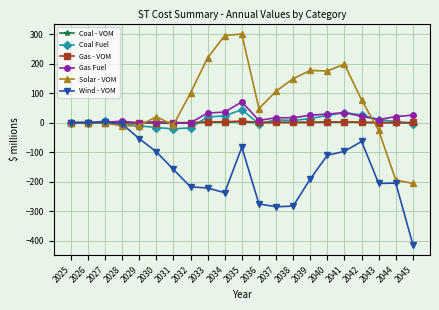

Is this an area chart (filled region under the line)?

No